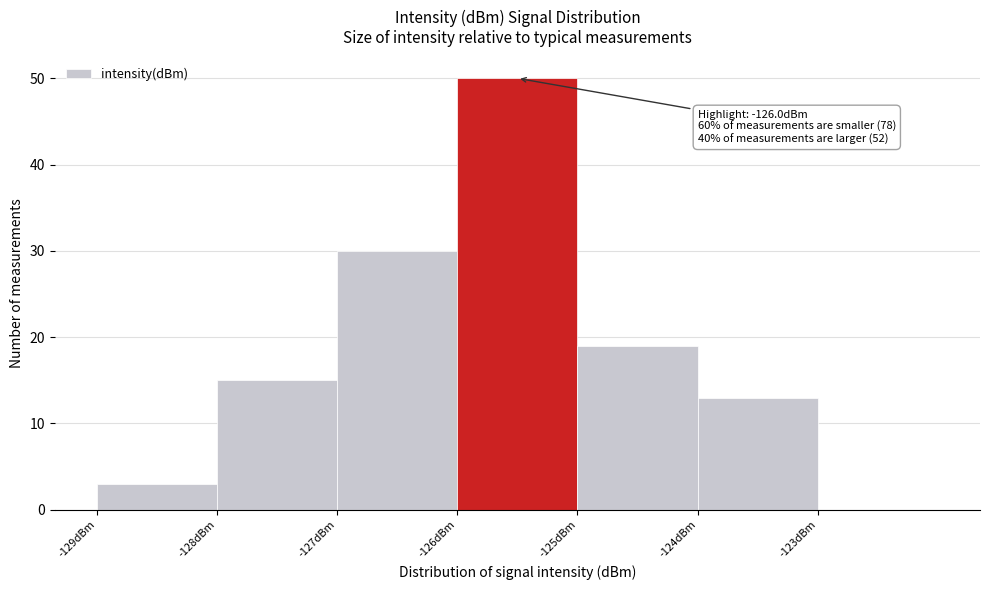

Reading left to right, extract all data points from this chart.

-129dBm=3	-128dBm=15	-127dBm=30	-126dBm=50	-125dBm=19	-124dBm=13	-123dBm=0